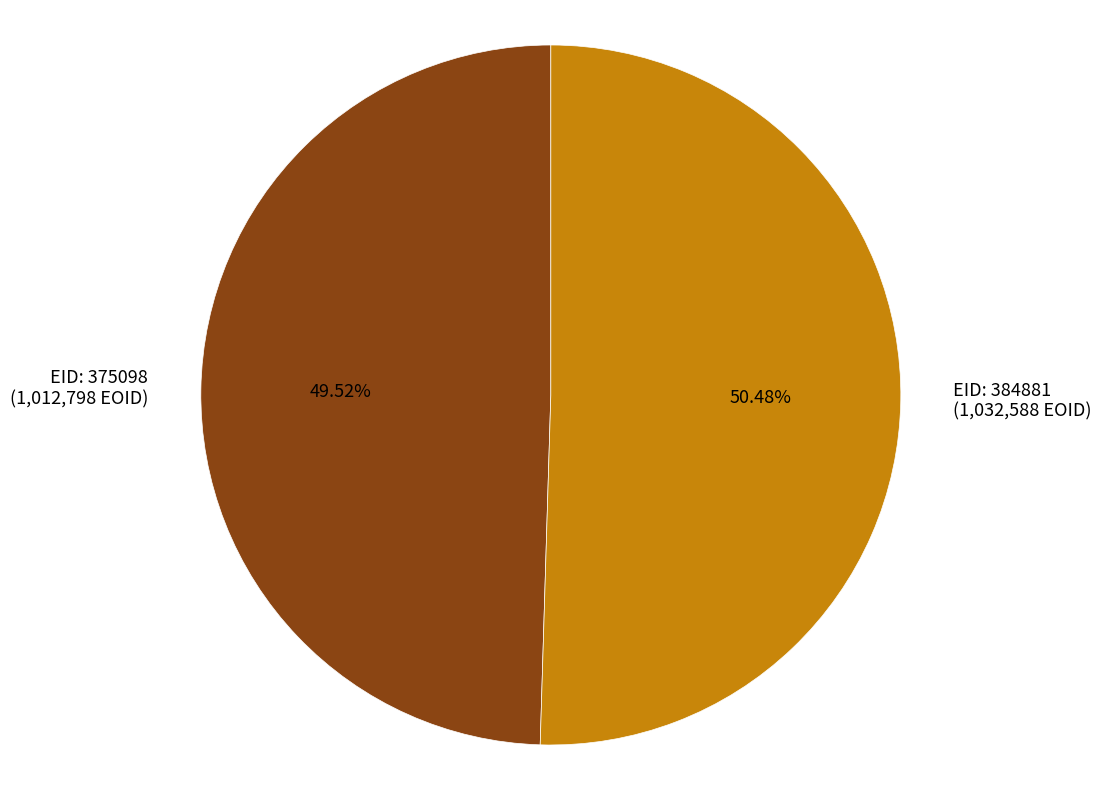

Between EID: 384881 (1,032,588 EOID) and EID: 375098 (1,012,798 EOID), which is larger?

EID: 384881 (1,032,588 EOID)